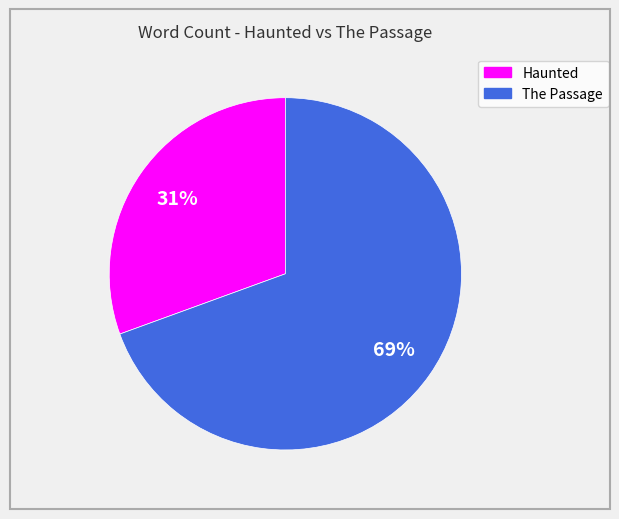

Is it true that The Passage is 62% of the pie?

False